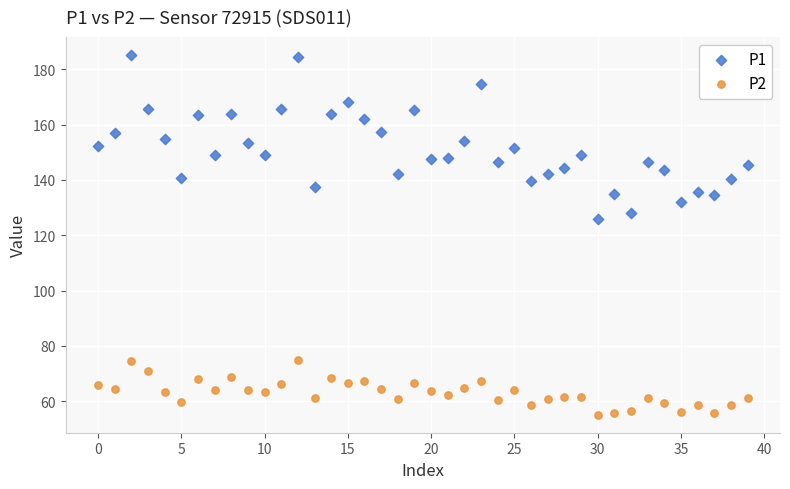

Which series contains the highest Y value?

P1